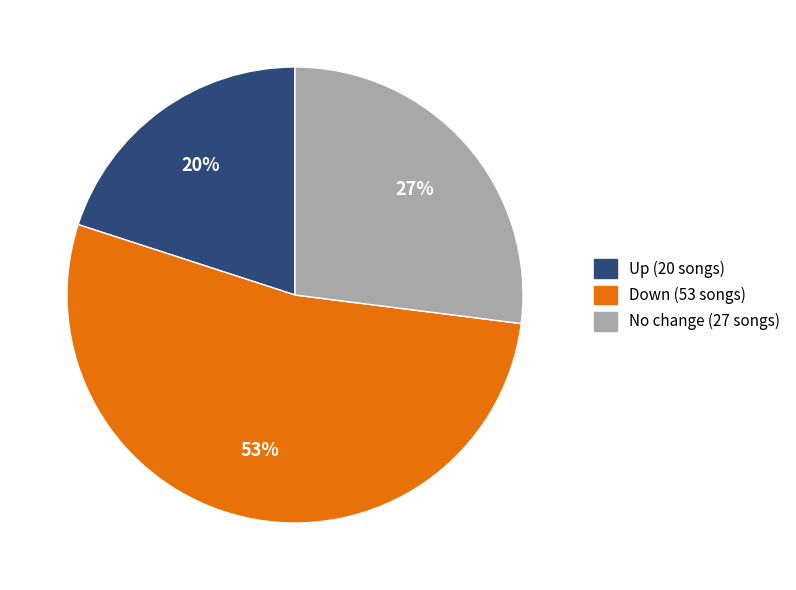

Is there a majority slice in this chart?

Yes